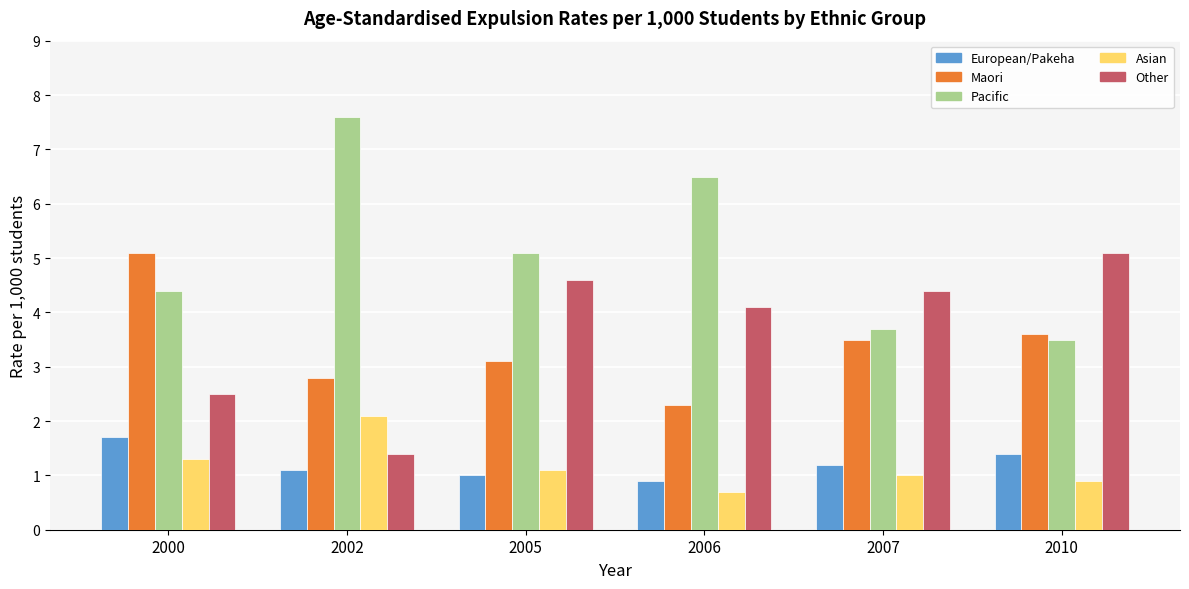

Reading left to right, transcribe all the data shown in this chart.

European/Pakeha: 1.7	1.1	1.0	0.9	1.2	1.4
Maori: 5.1	2.8	3.1	2.3	3.5	3.6
Pacific: 4.4	7.6	5.1	6.5	3.7	3.5
Asian: 1.3	2.1	1.1	0.7	1.0	0.9
Other: 2.5	1.4	4.6	4.1	4.4	5.1